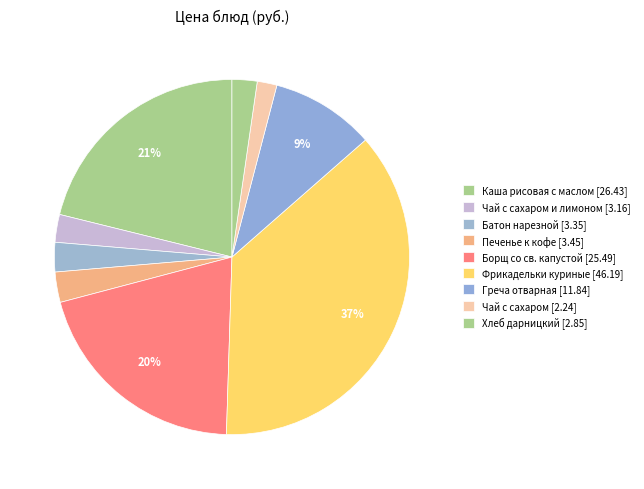

Which slice is the largest?

Фрикадельки куриные